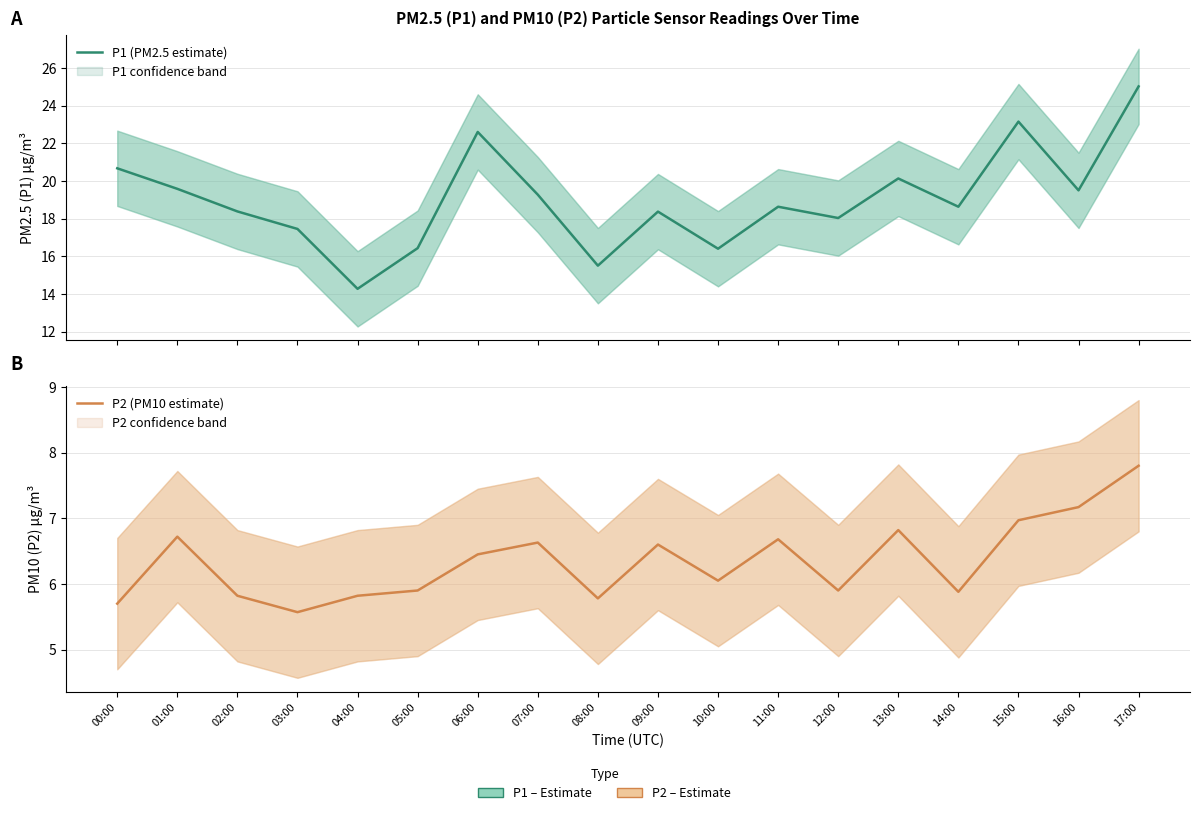

True or false: P2 (PM10 estimate) and P1 (PM2.5 estimate) intersect in this chart.

False